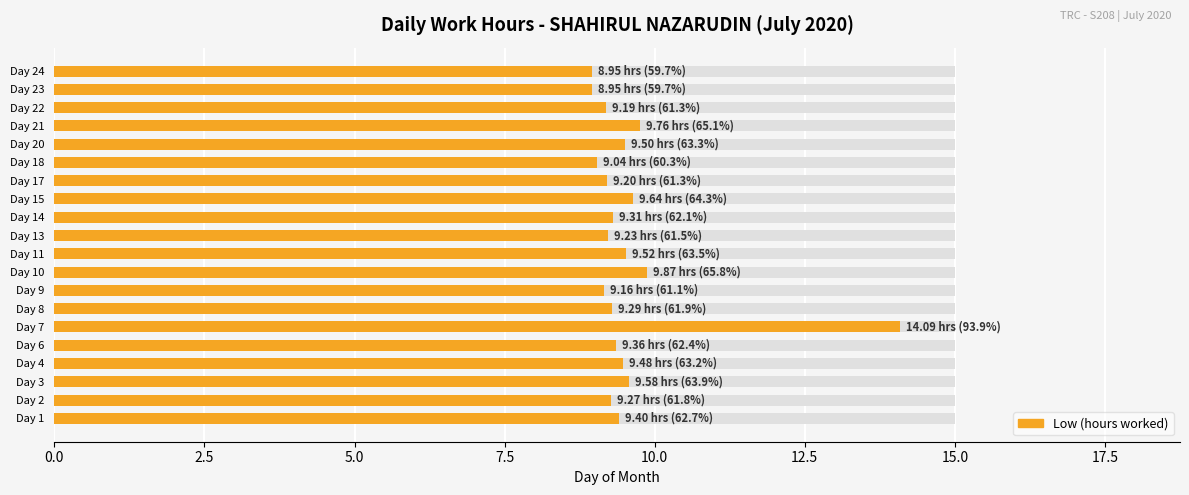

Reading left to right, extract all data points from this chart.

9.4	9.3	9.6	9.5	9.4	14.1	9.3	9.2	9.9	9.5	9.2	9.3	9.6	9.2	9.0	9.5	9.8	9.2	8.9	8.9